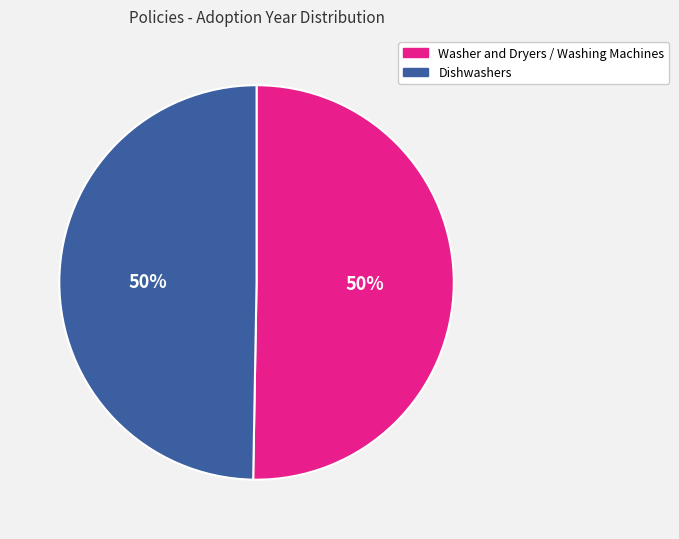

What percentage is the Washer and Dryers / Washing Machines slice, to the nearest percent?

50%